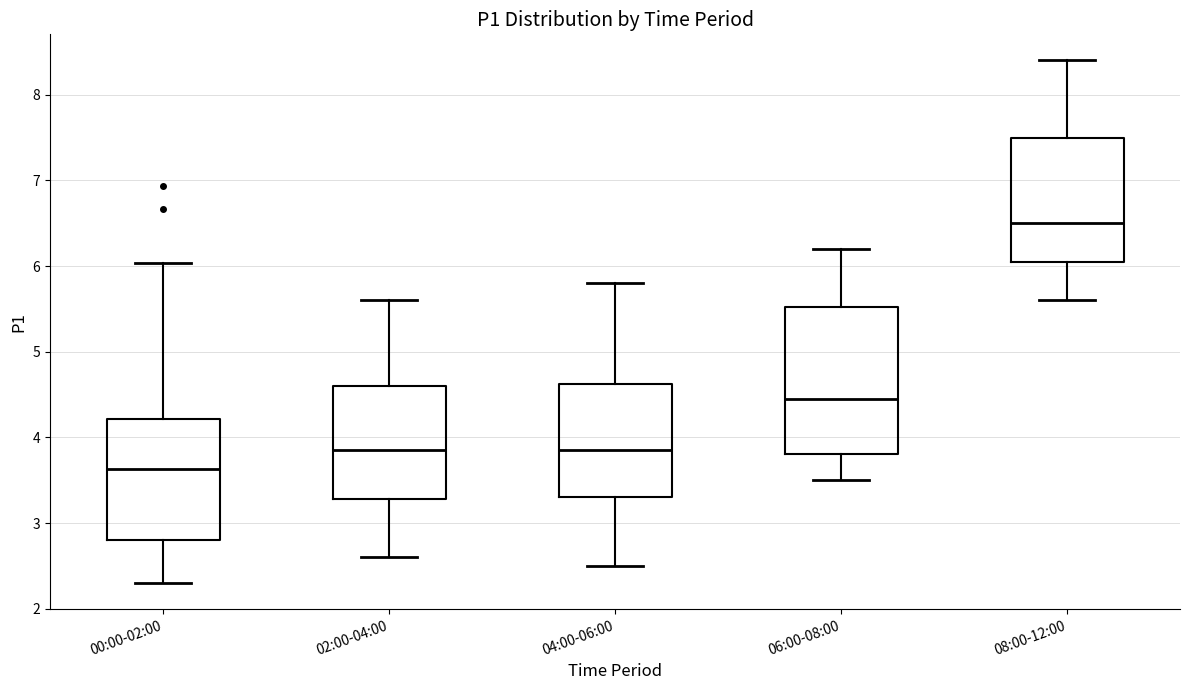

Which box has the lowest median line?

00:00-02:00